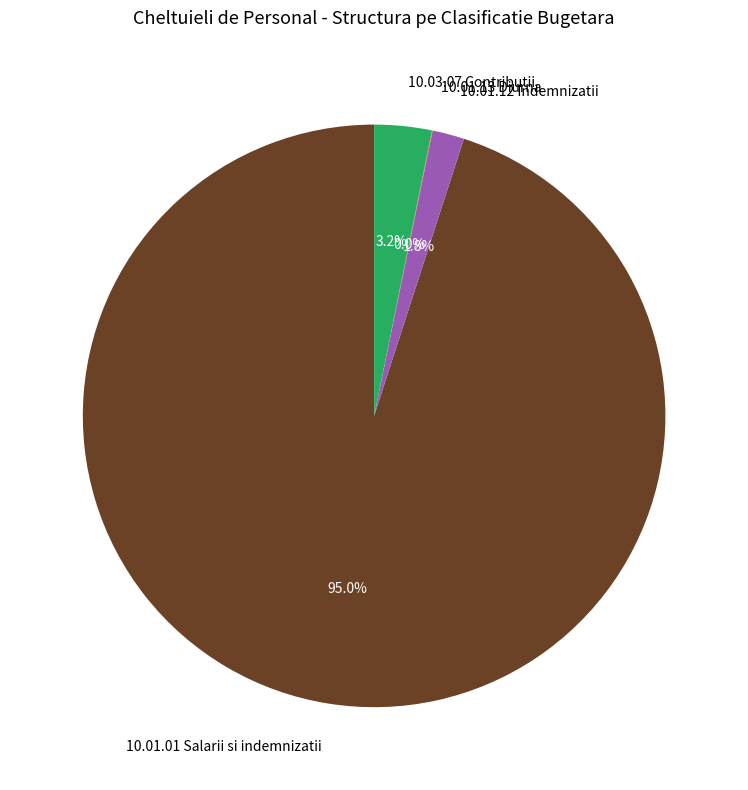

To the nearest percent, what percentage of the pie is 10.01.12 Indemnizatii?

2%